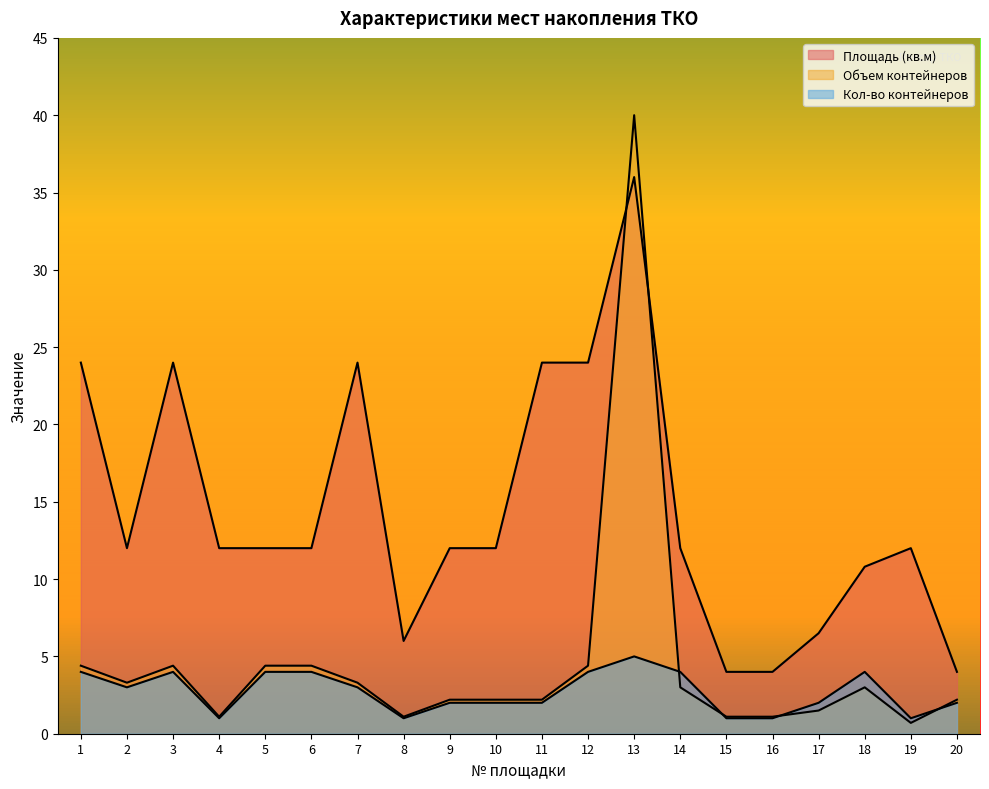

How many values in the Объем контейнеров series are below 3?

10